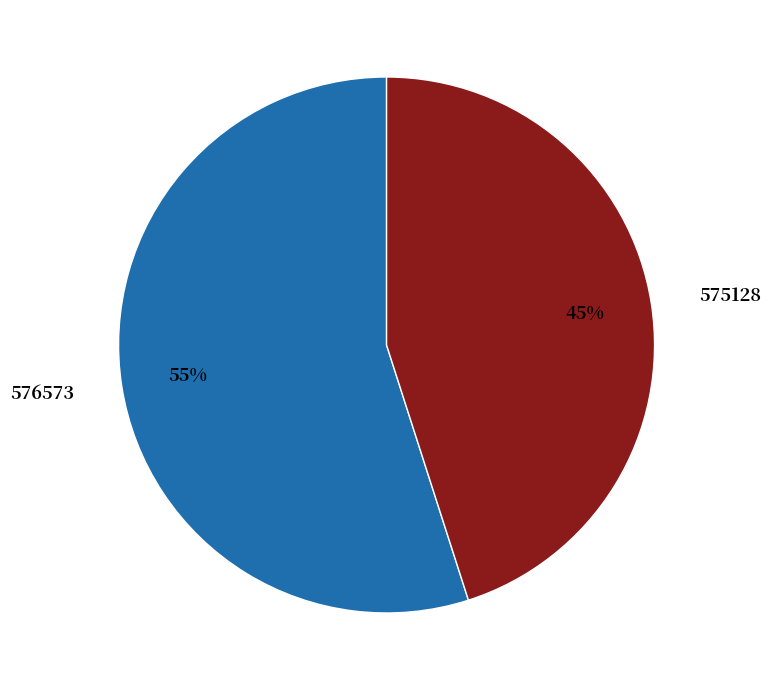

What is the smallest slice in the pie chart?

575128